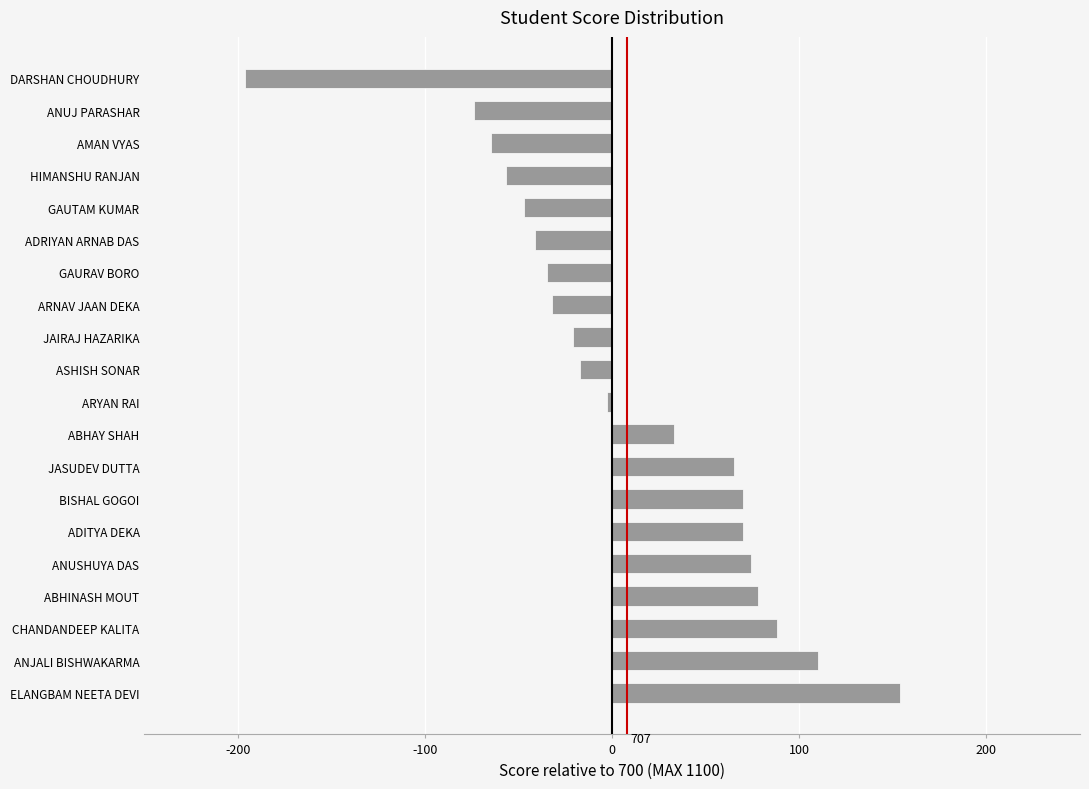

Reading bottom to top, what are all the values shown in this chart?

ELANGBAM NEETA DEVI=154	ANJALI BISHWAKARMA=110	CHANDANDEEP KALITA=88	ABHINASH MOUT=78	ANUSHUYA DAS=74	ADITYA DEKA=70	BISHAL GOGOI=70	JASUDEV DUTTA=65	ABHAY SHAH=33	ARYAN RAI=-3	ASHISH SONAR=-17	JAIRAJ HAZARIKA=-21	ARNAV JAAN DEKA=-32	GAURAV BORO=-35	ADRIYAN ARNAB DAS=-41	GAUTAM KUMAR=-47	HIMANSHU RANJAN=-57	AMAN VYAS=-65	ANUJ PARASHAR=-74	DARSHAN CHOUDHURY=-196